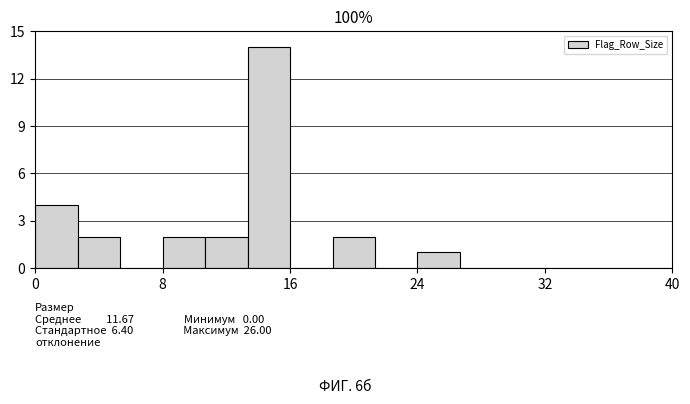

Around what value on the x-axis is the tallest bar? Give the approximate position of its centre, as read against the axis.

15